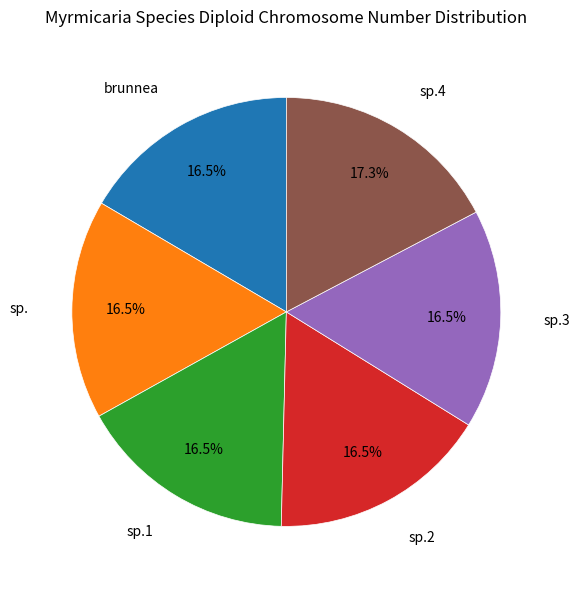

To the nearest percent, what portion does sp.3 represent?

17%